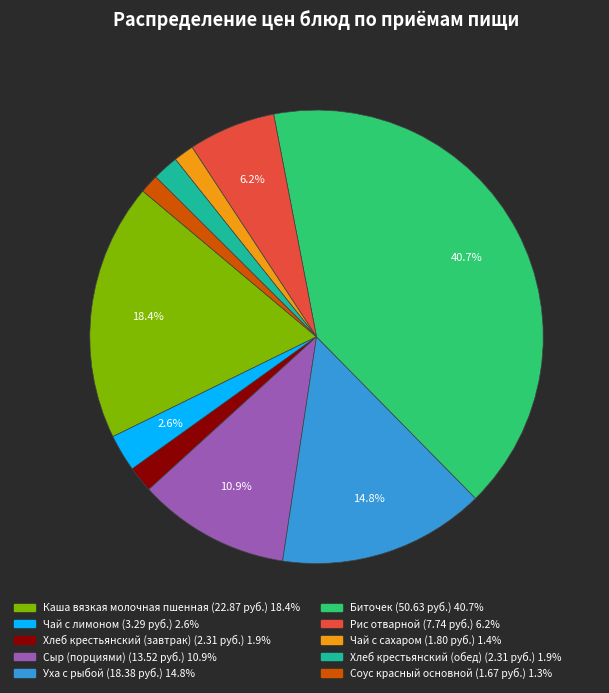

Which category has the biggest portion of the pie?

Биточек